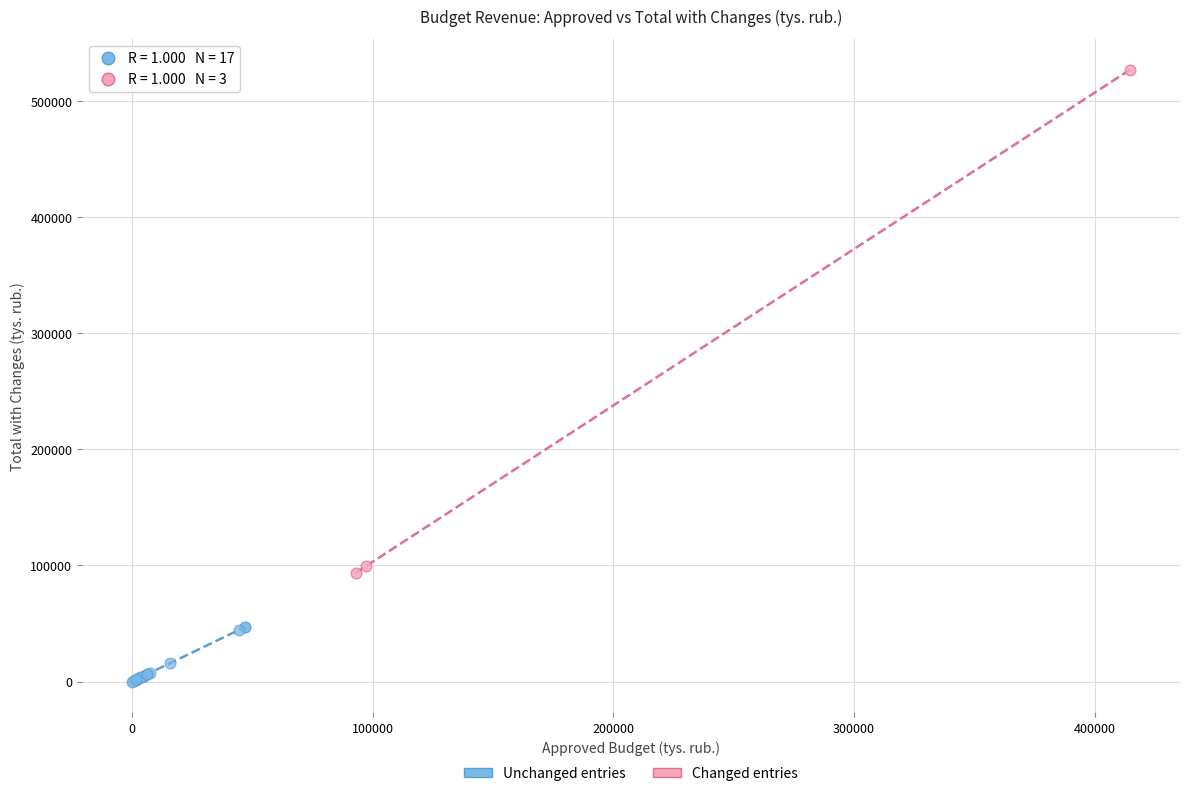

Which series reaches the maximum Y coordinate?

Changed entries